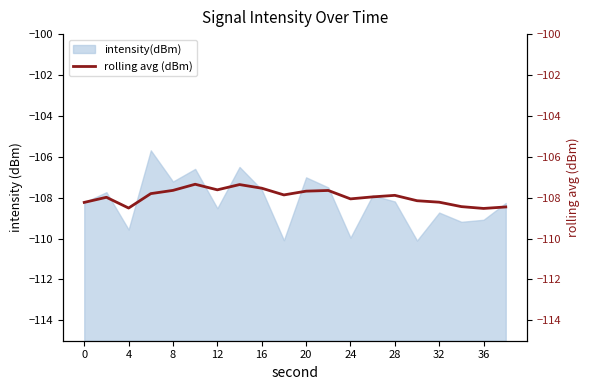

What is the lowest value of the intensity(dBm) series?

-110.1